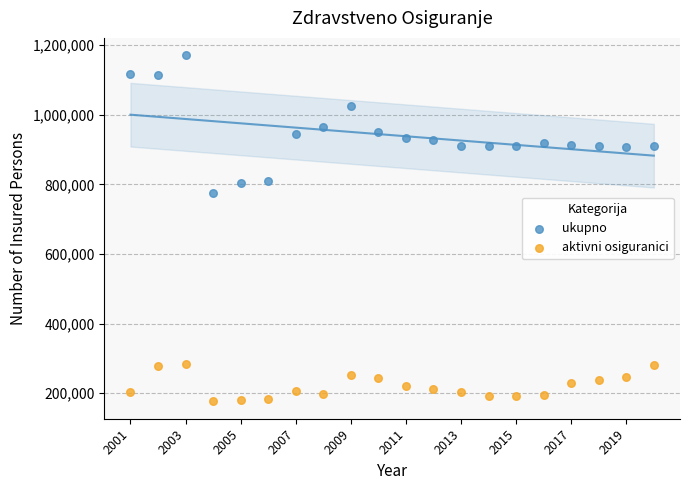

Which series has the widest spread of Y values?

ukupno